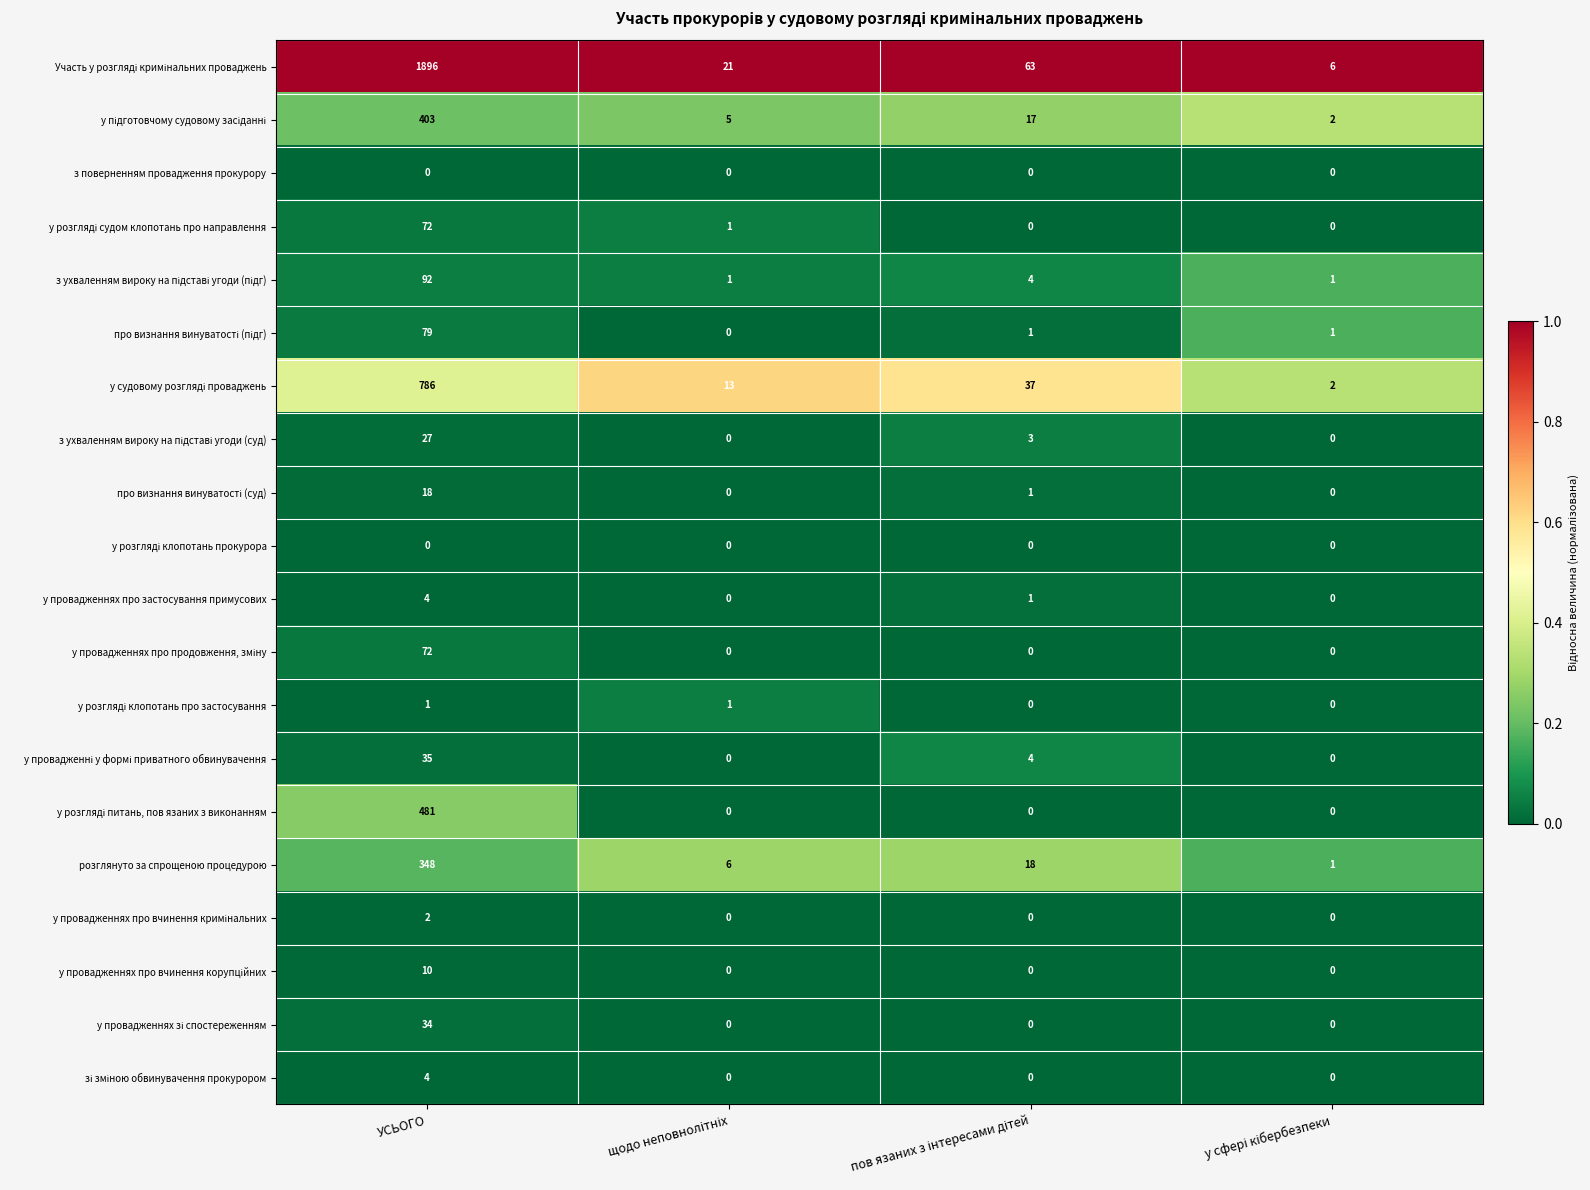

At how many categories does at least one series exceed 0?

4